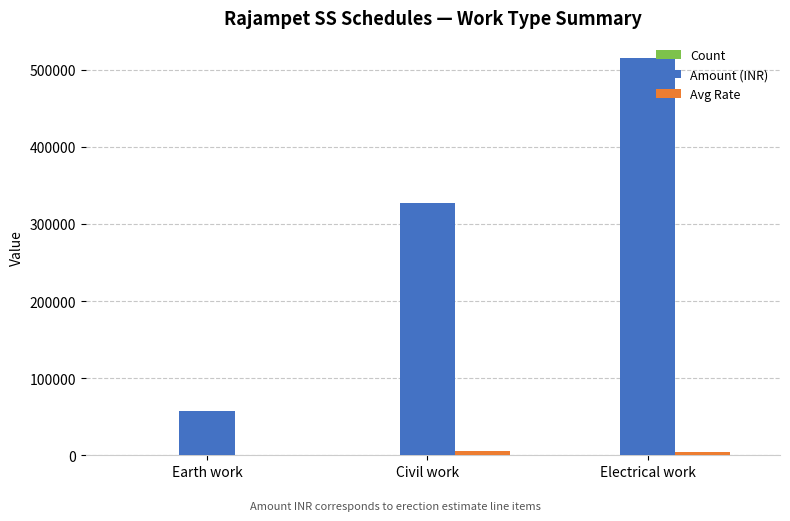

Which series has the largest total across all categories?

Amount (INR)